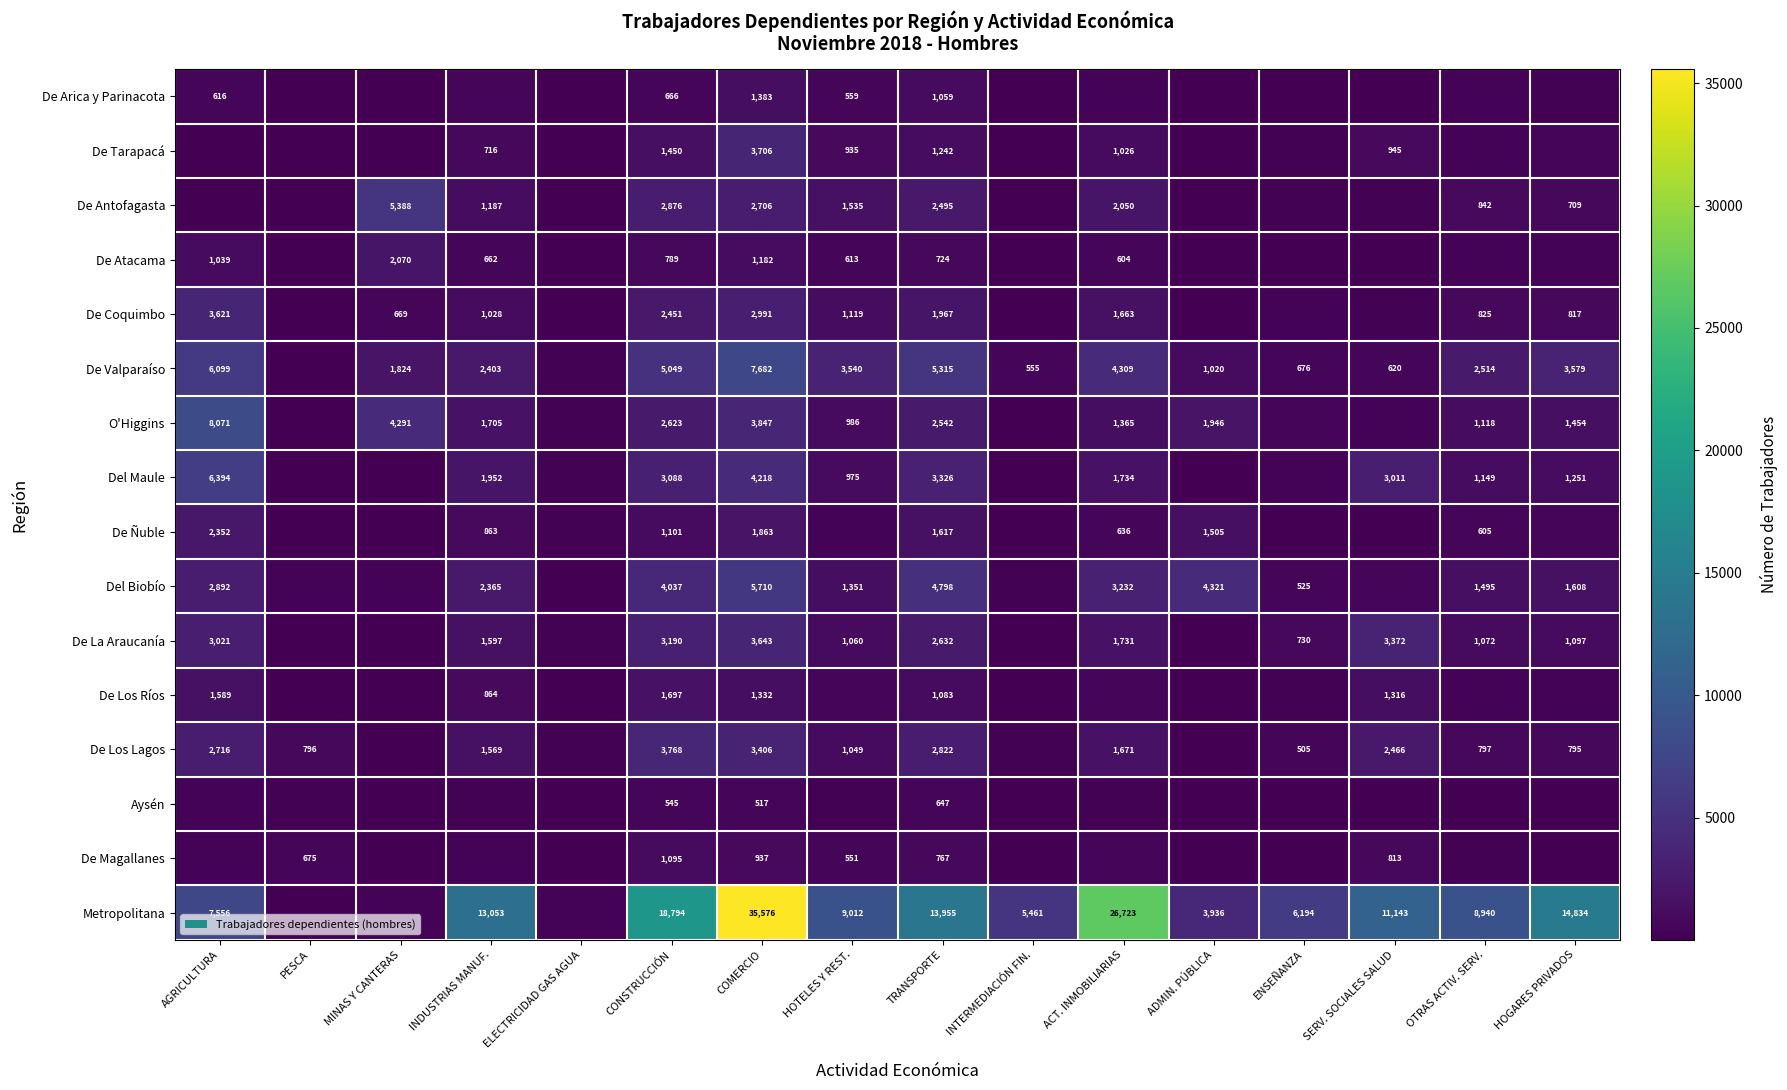

What is the sum of the Del Biobío values at INDUSTRIAS MANUF. and OTRAS ACTIV. SERV.?

3860